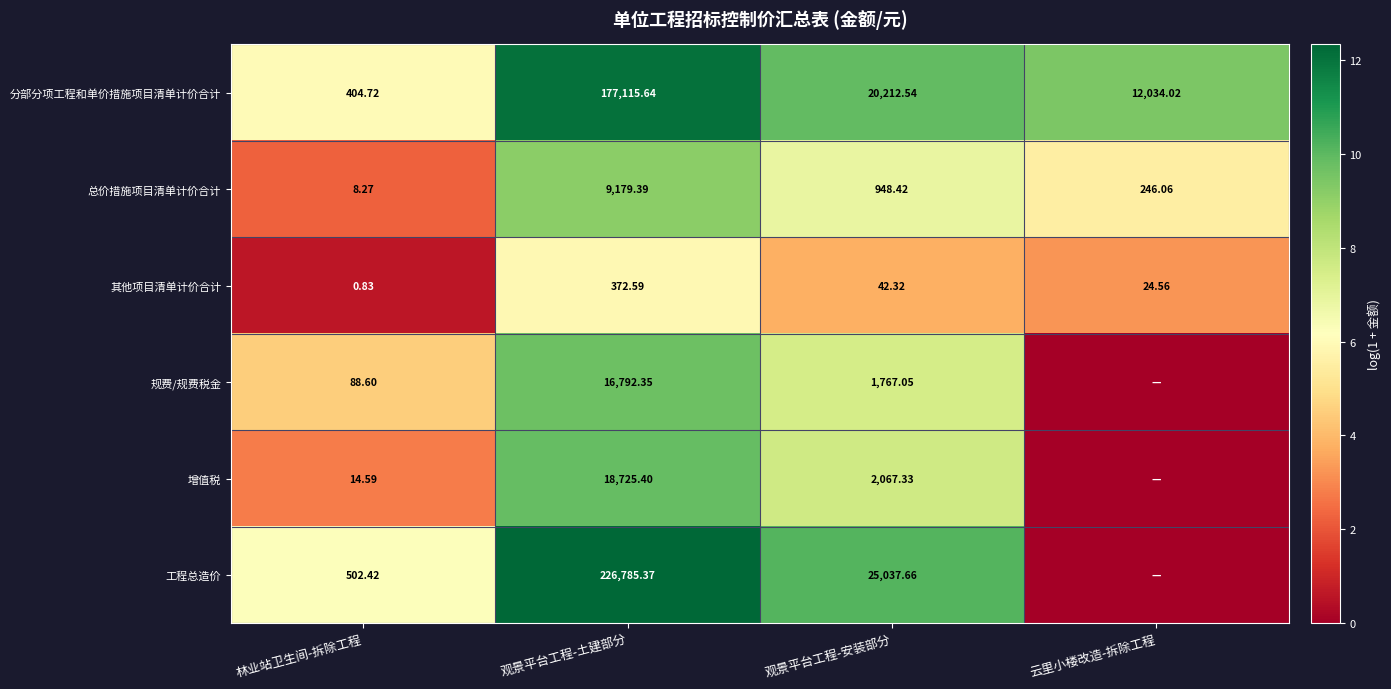

Where does the 分部分项工程和单价措施项目清单计价合计 series first go above 20212?

观景平台工程-土建部分